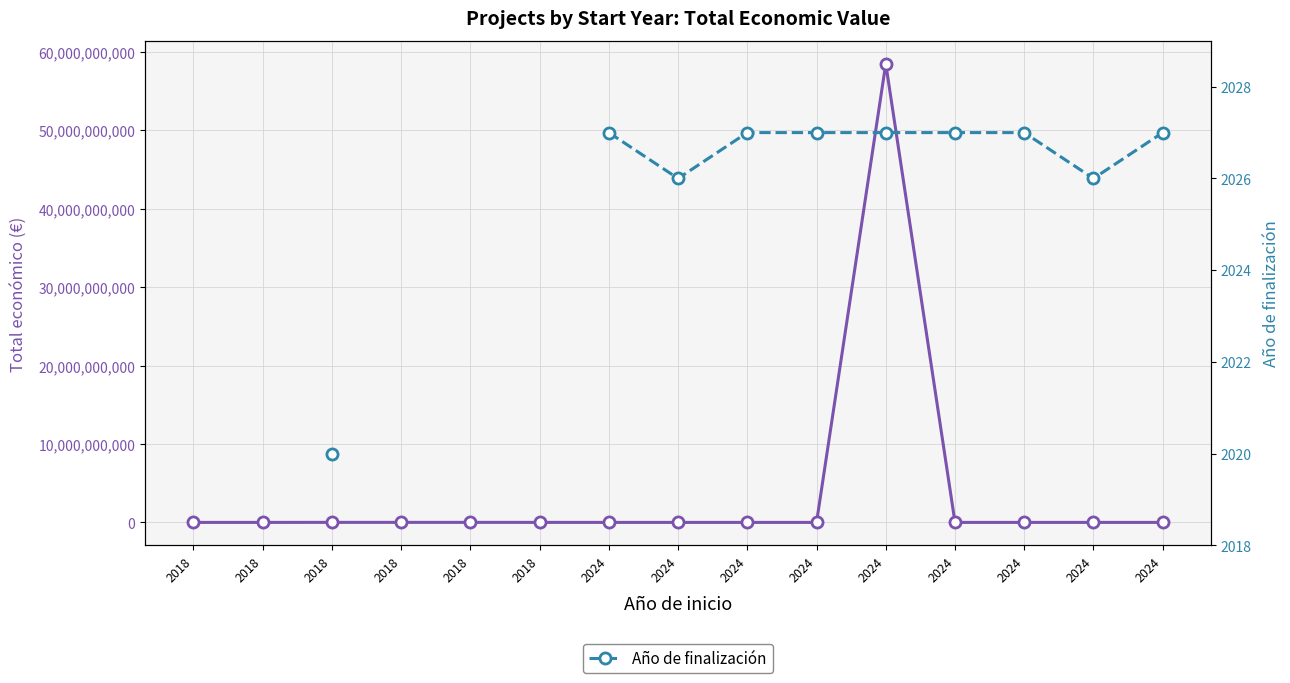

Between 2024 and 2024, which is larger?

2024